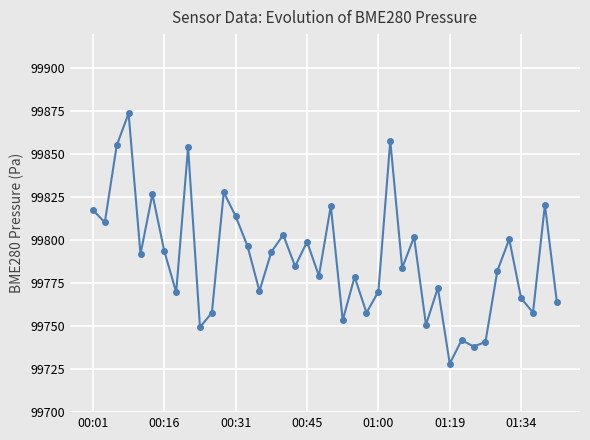

What is the greatest value displayed?

99873.9